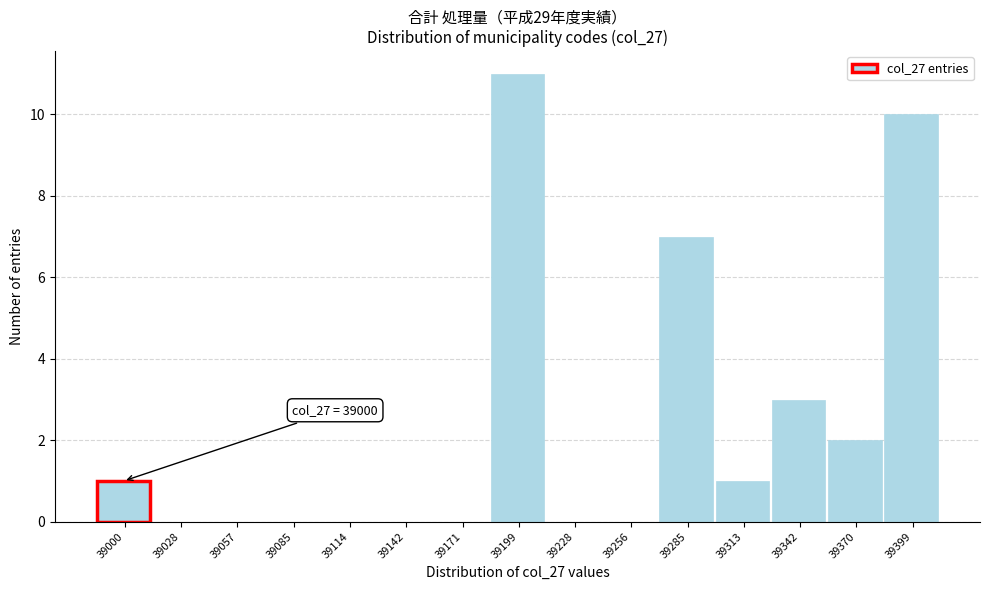

Reading left to right, extract all data points from this chart.

39000=1	39028=0	39057=0	39085=0	39114=0	39142=0	39171=0	39199=11	39228=0	39256=0	39285=7	39313=1	39342=3	39370=2	39399=10